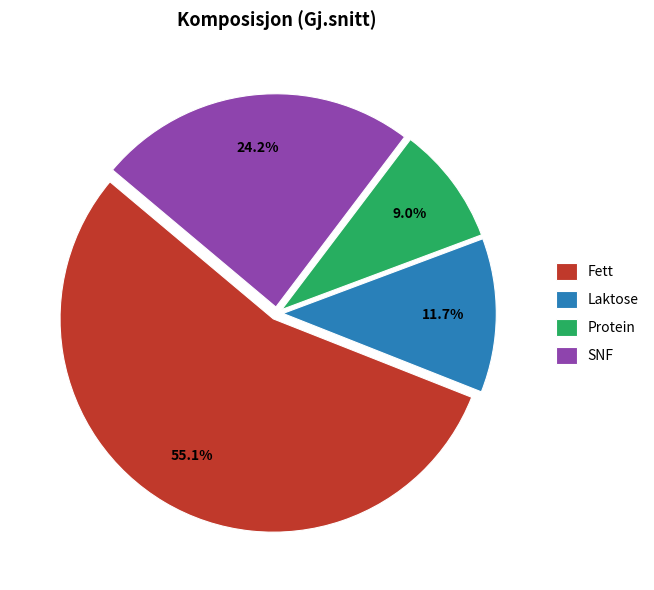

Rank the categories by value from highest to lowest.

Fett, SNF, Laktose, Protein